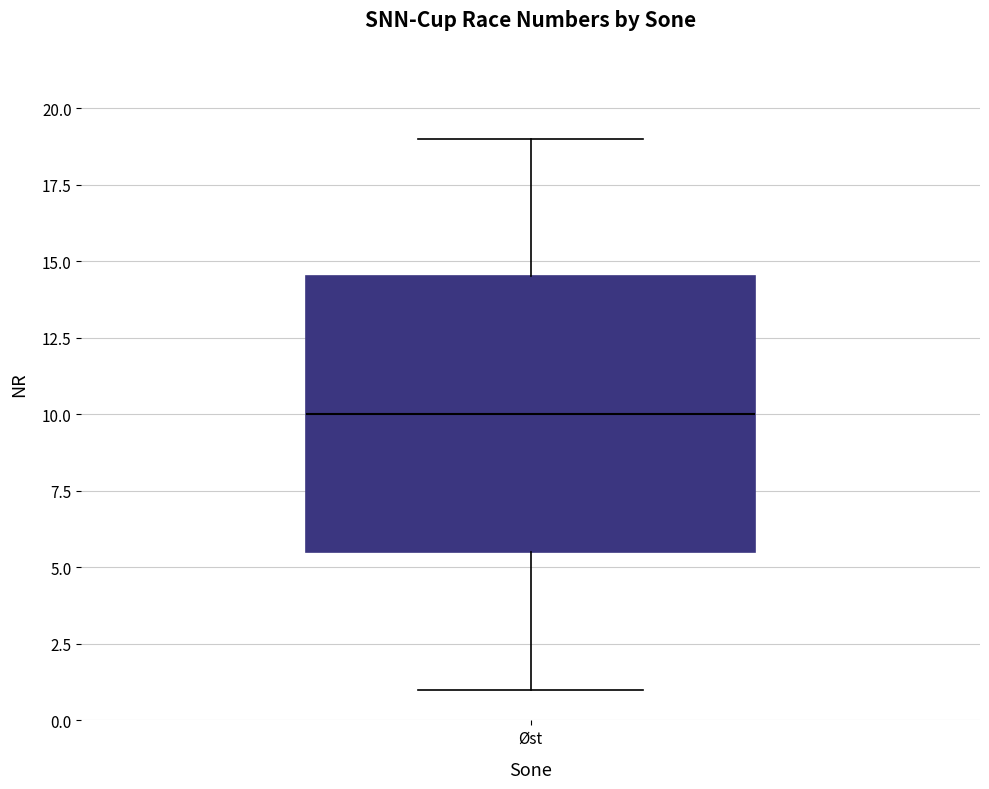

Read this box plot against the y-axis: the position of the median line, the range covered by the box, and the ends of both whiskers. The values are not printed on the chart, so give them approximately, as read against the axis.

median 10.0, box 5.5 to 14.5, whiskers 1.0 to 19.0